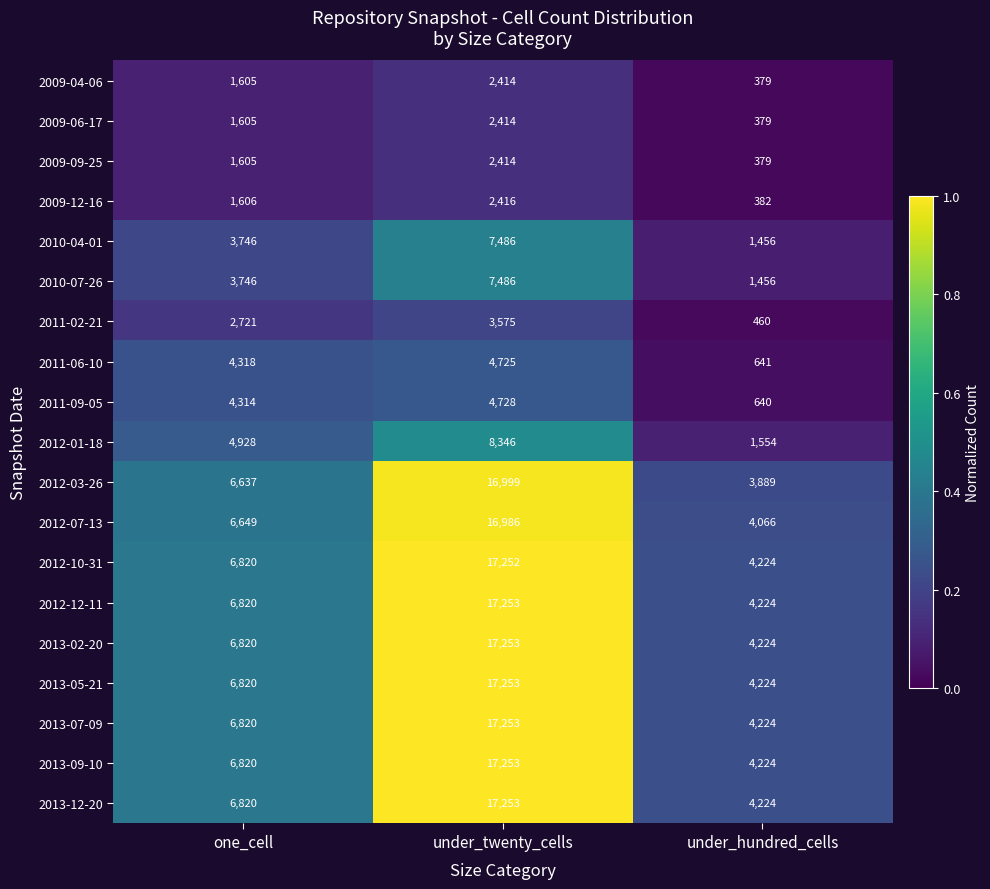

List the labels in order of 2009-06-17 value, largest first.

under_twenty_cells, one_cell, under_hundred_cells